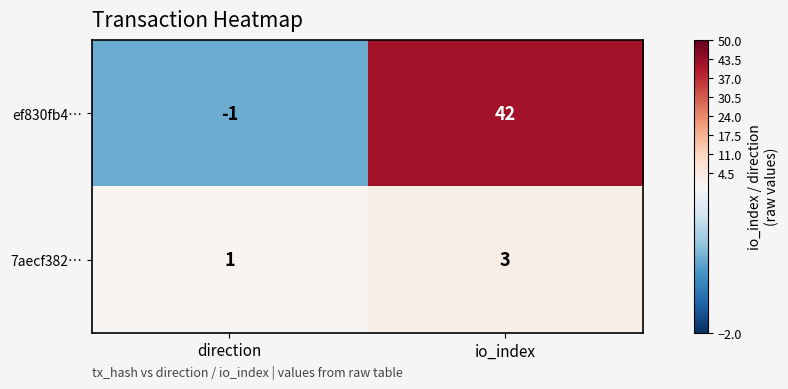

Rank the categories by 7aecf382… value from highest to lowest.

io_index, direction